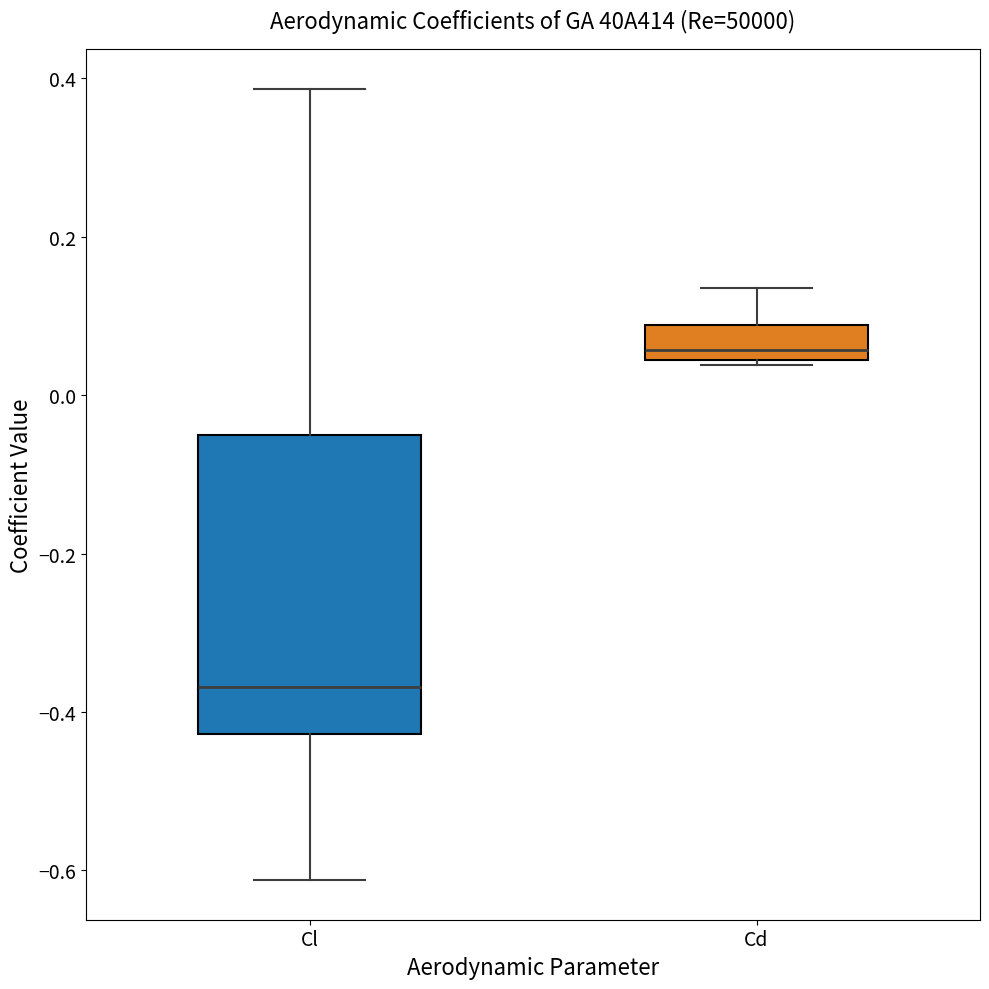

Reading left to right, read every box against the y-axis: the position of its median line, the range the box covers, and the ends of its whiskers. The values are not printed on the chart, so give them approximately, as read against the axis.

Cl: median -0.36, box -0.42 to -0.06, whiskers -0.62 to 0.38
Cd: median 0.06, box 0.04 to 0.08, whiskers 0.04 to 0.14